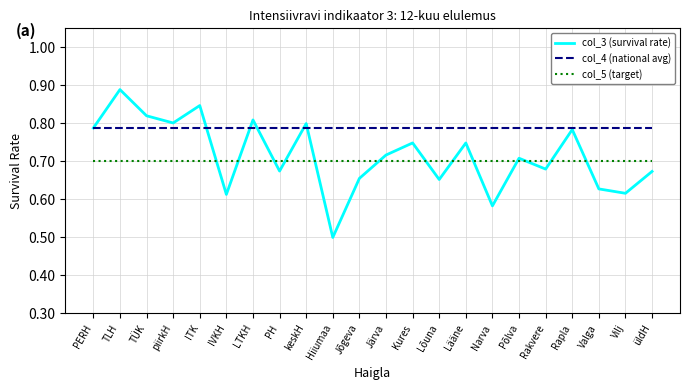

At which label does col_3 (survival rate) reach its peak?

TLH